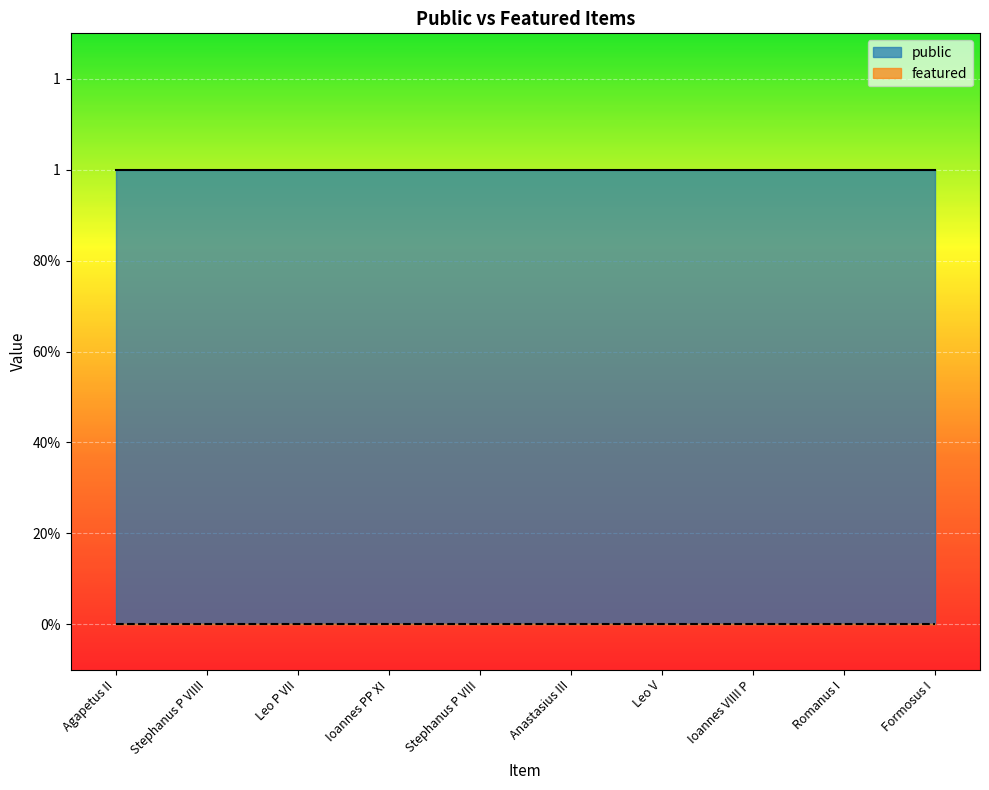

What is the label of the 1st point from the left?

Agapetus II